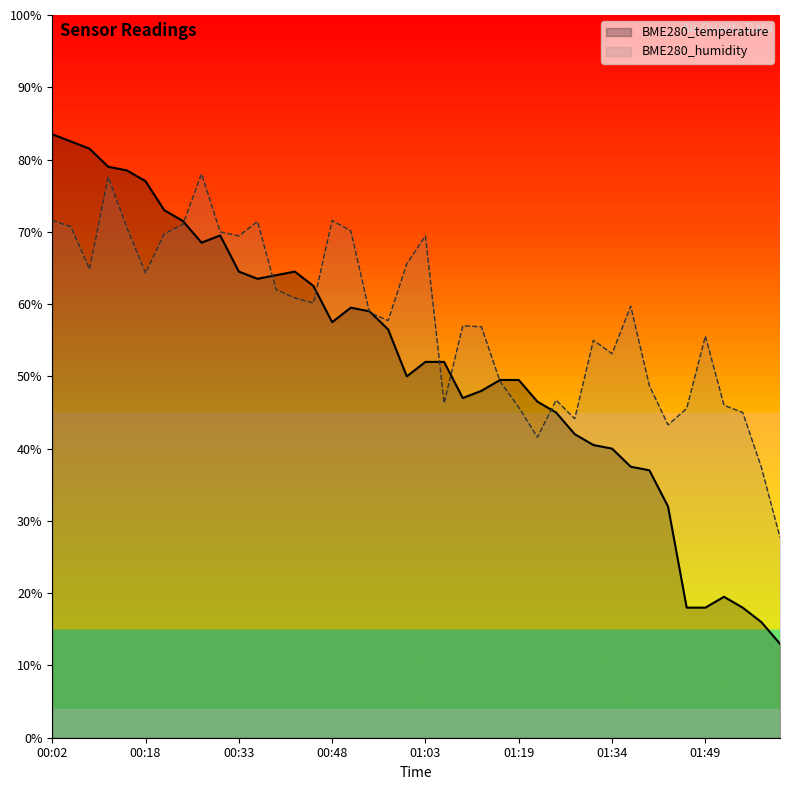

Is it true that BME280_temperature equals 70.4 at 01:09?

False